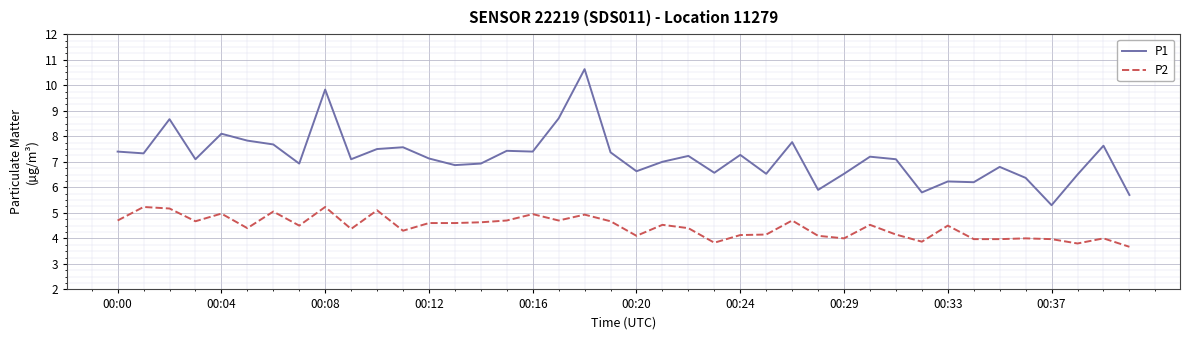

What is the lowest value of the P1 series?

5.3